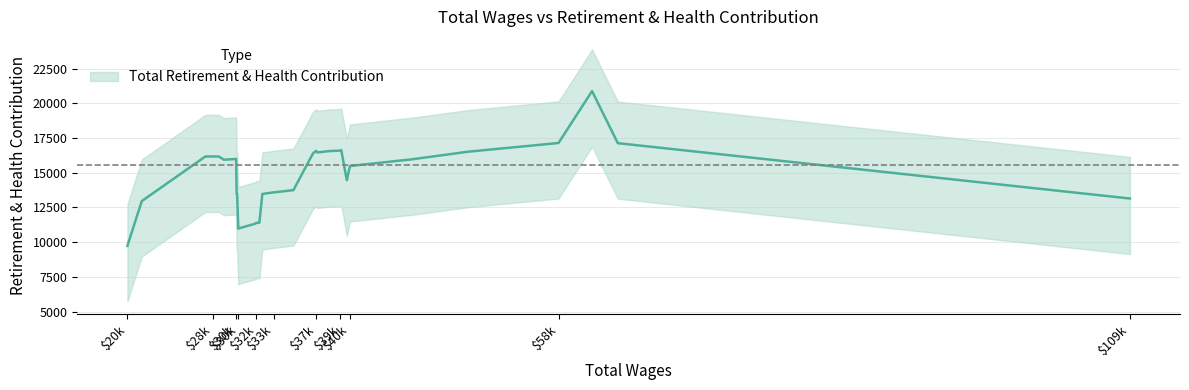

True or false: there are more than 0 points higher than both neighbors.

True